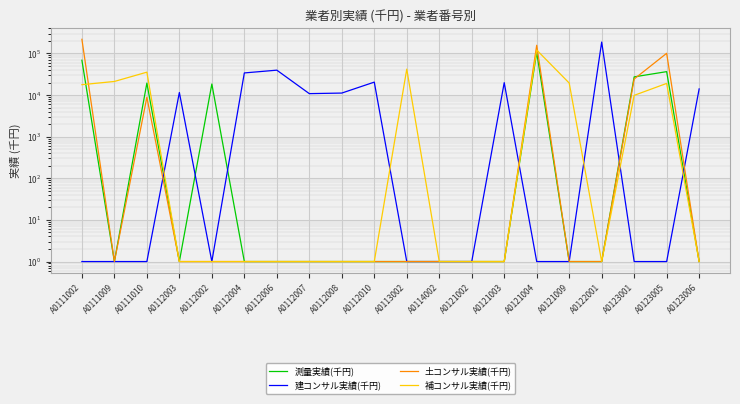

Which category has the lowest value across all series?

A0111009